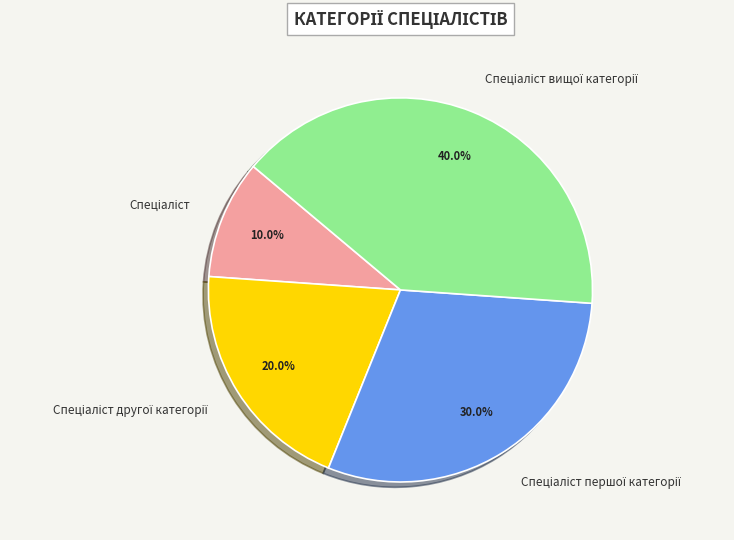

Is there a majority slice in this chart?

No